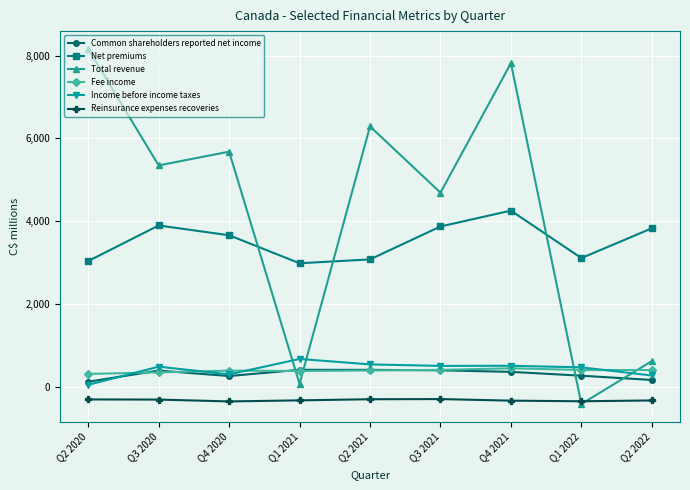

What is the label of the 3rd point from the left?

Q4 2020